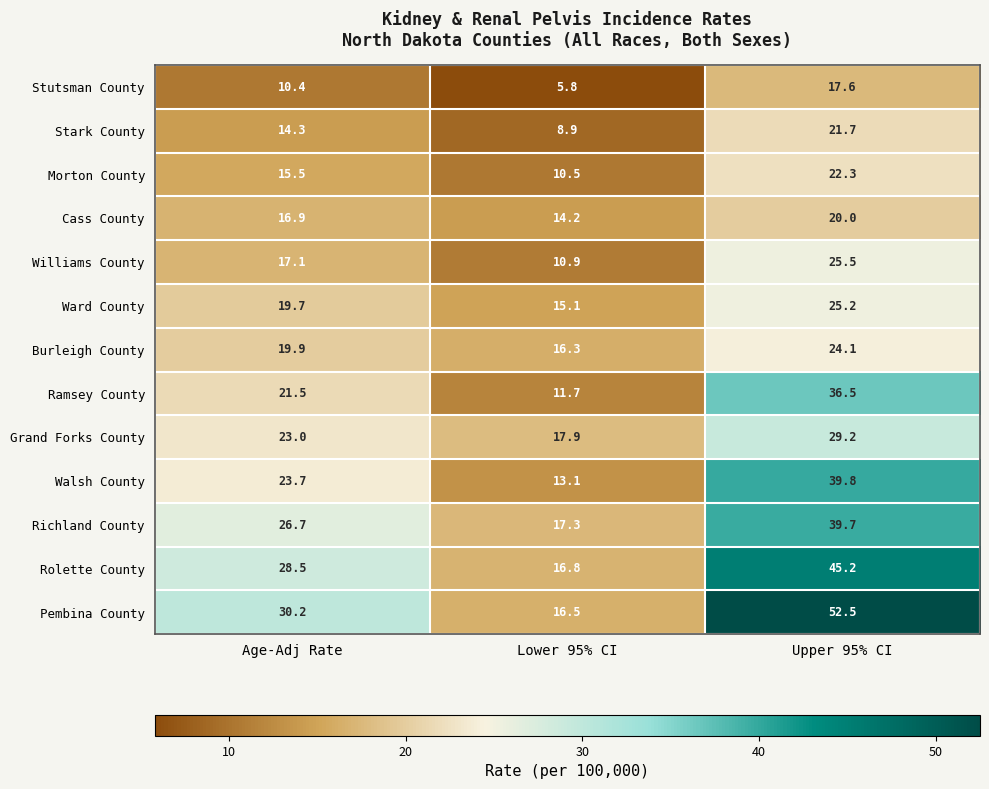

What is the average value of the Ramsey County series?

23.2